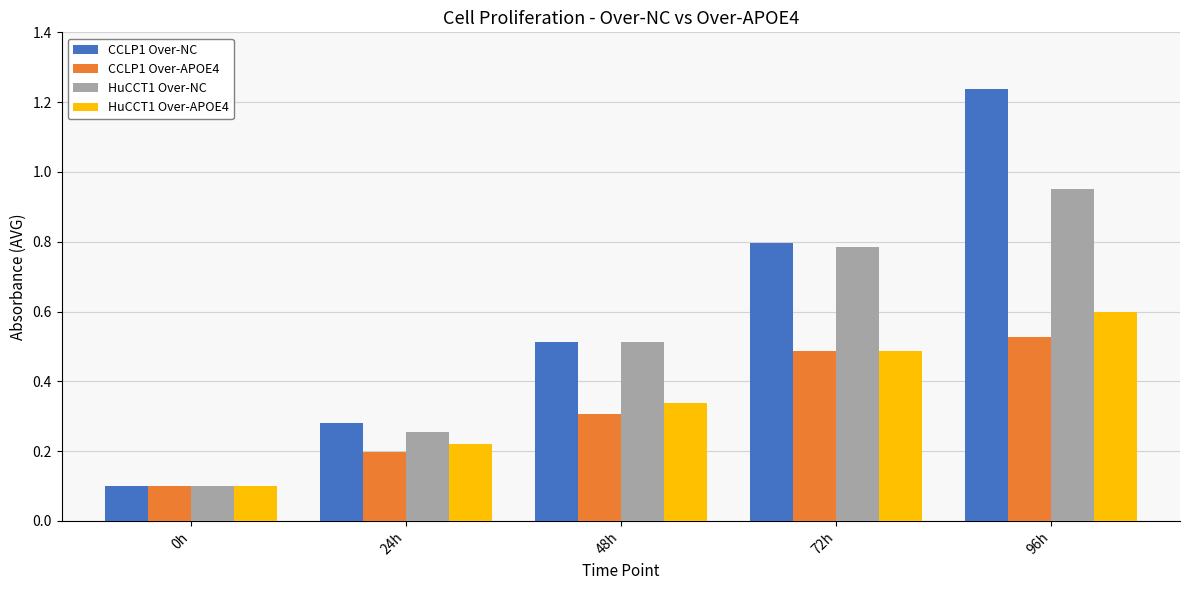

What is the total value across all series at 48h?

1.7